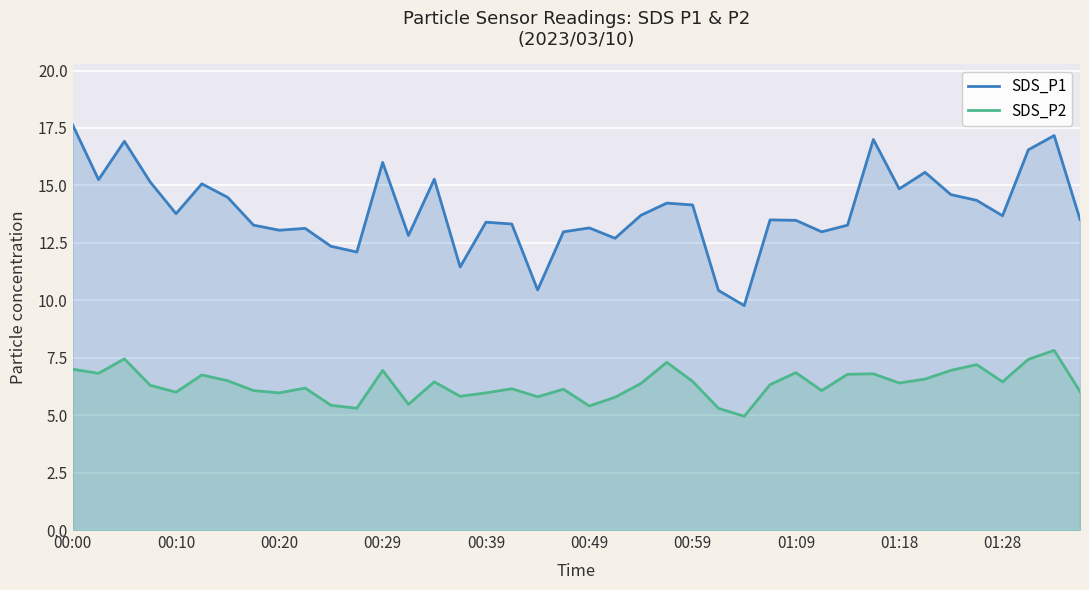

What is the minimum value for SDS_P2?

5.0